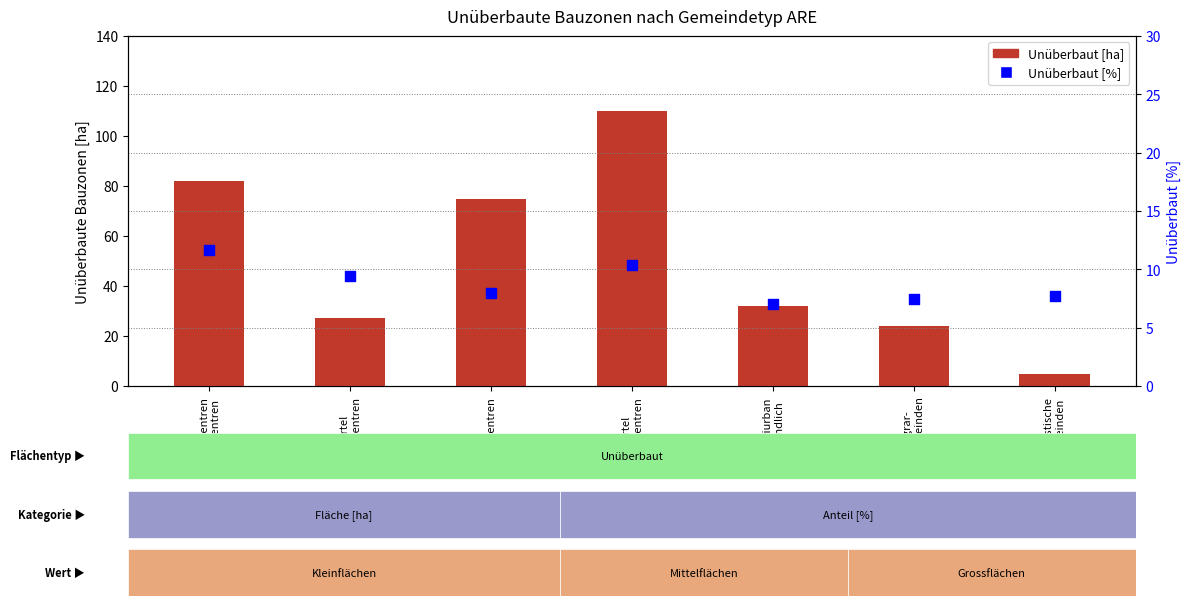

Which series has the widest spread of Y values?

Unüberbaut [ha]